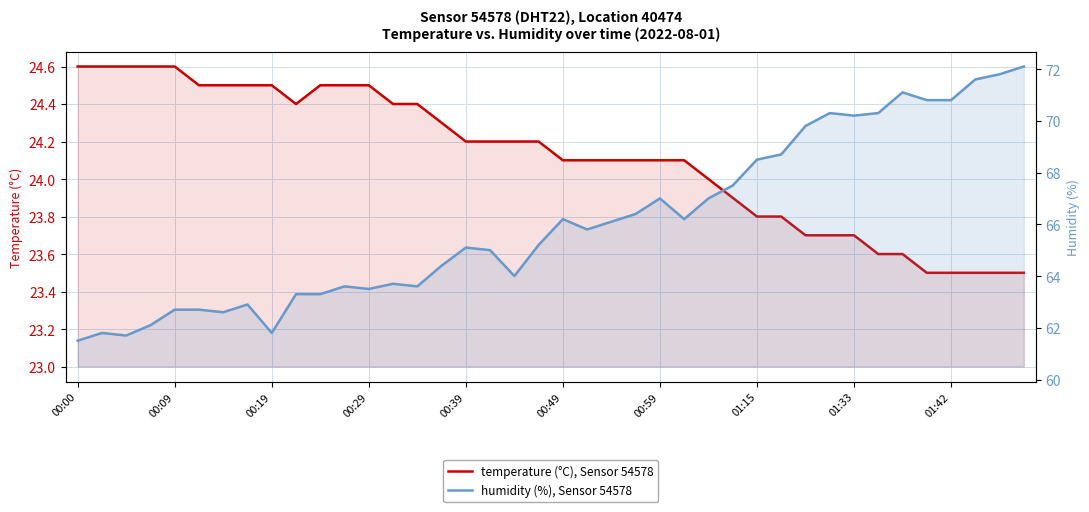

Read the temperature (°C), Sensor 54578 value at 29.

23.8